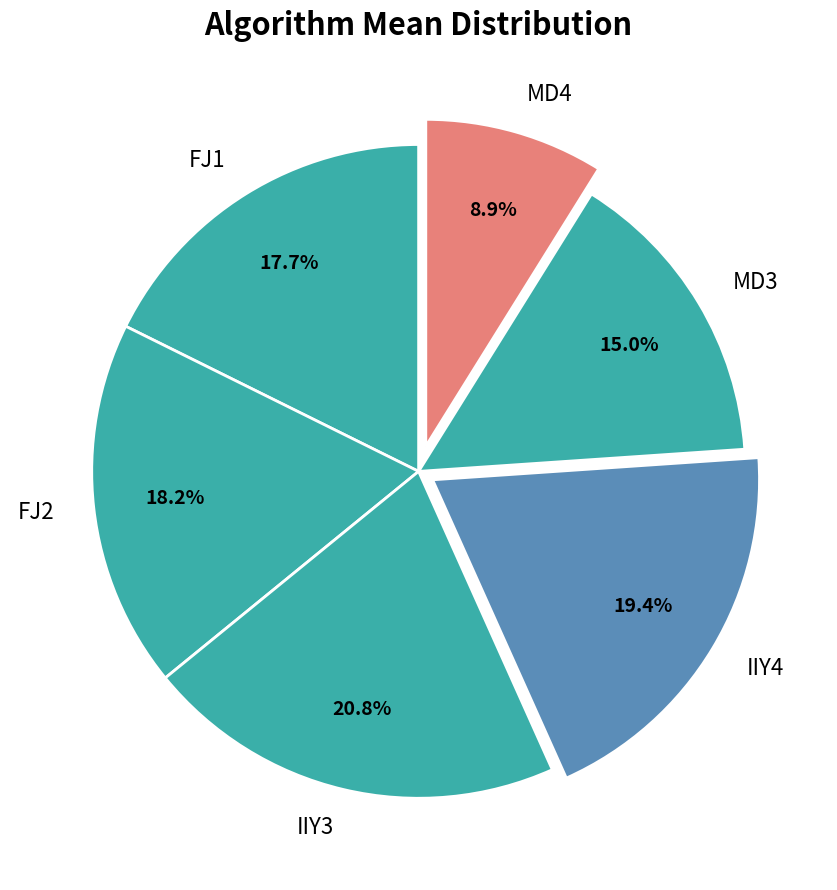

To the nearest percent, what portion does IIY4 represent?

19%